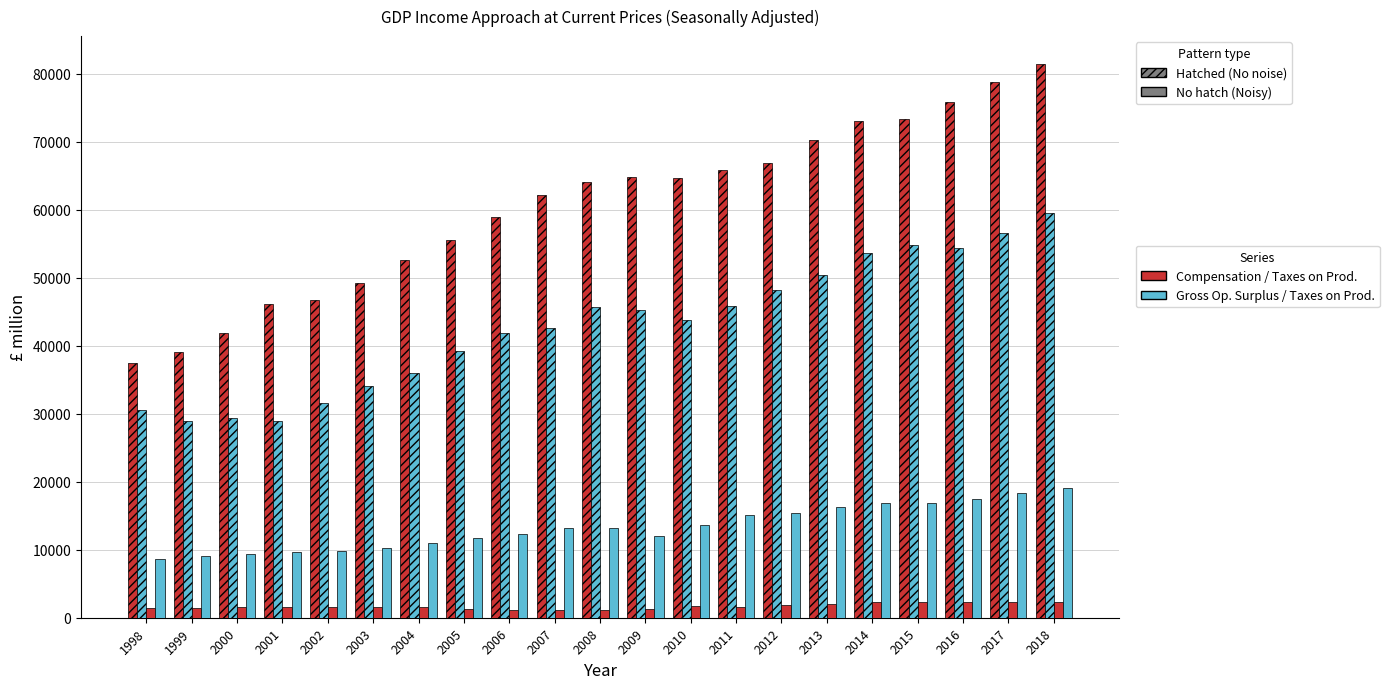

True or false: Taxes less subsidies on products has a value of 32241 at 2018.

False